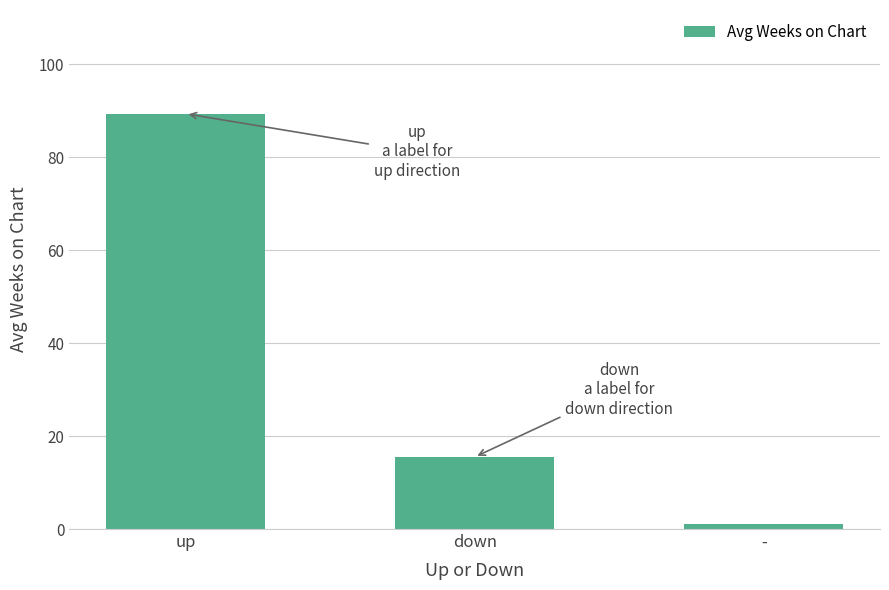

Where does the data first go above 15?

up